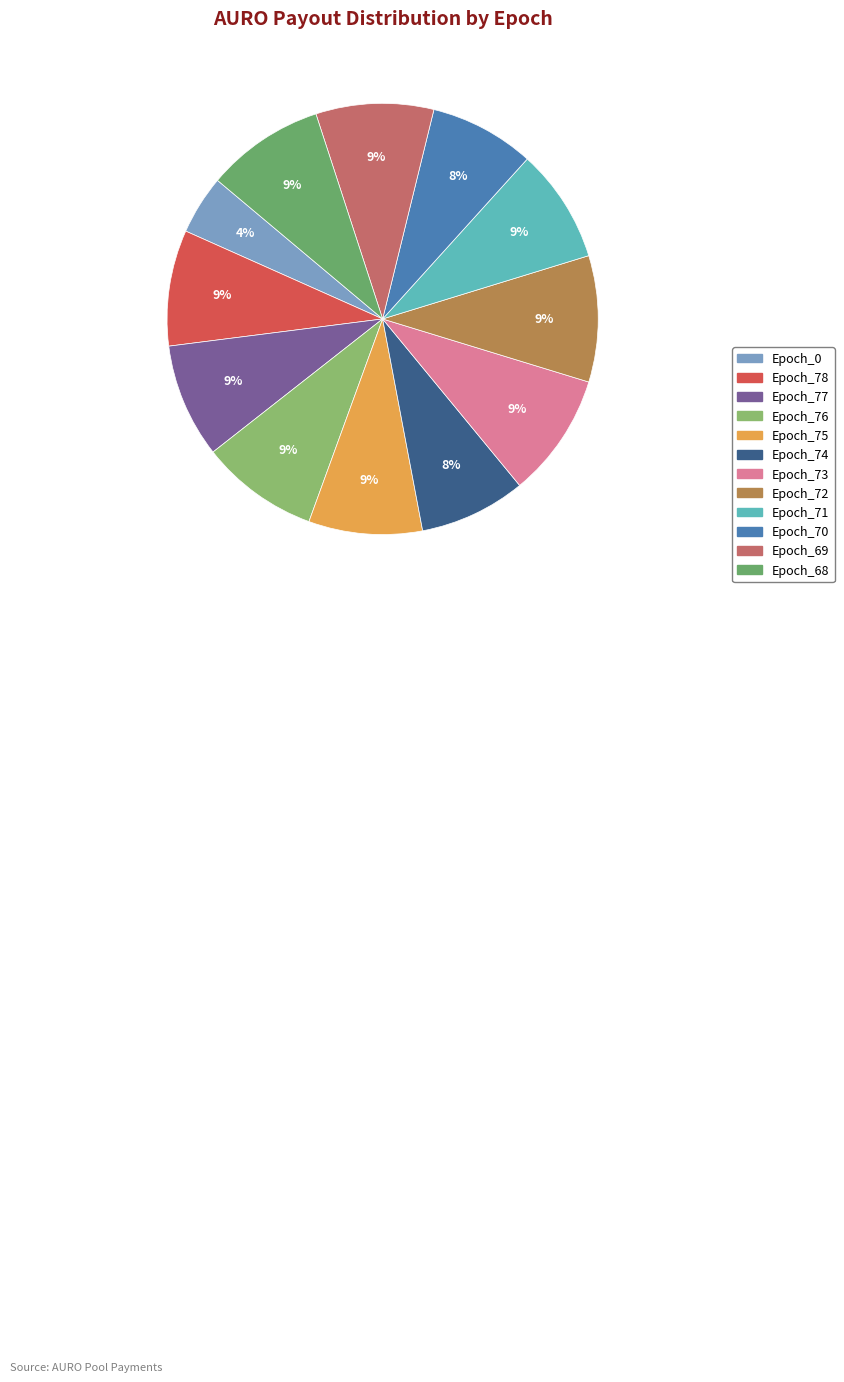

To the nearest percent, what is the combined percentage of Epoch_68 and Epoch_74?

17%